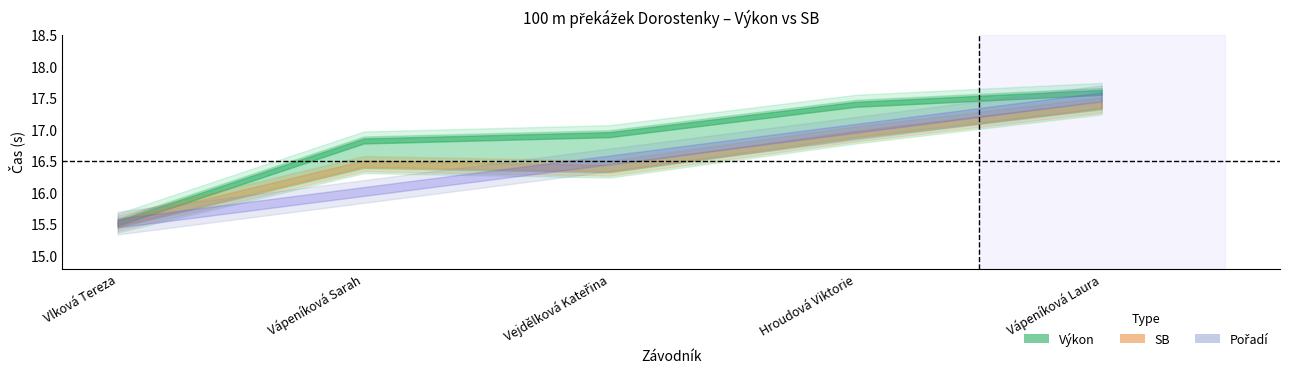

True or false: Výkon and SB cross at least once.

False